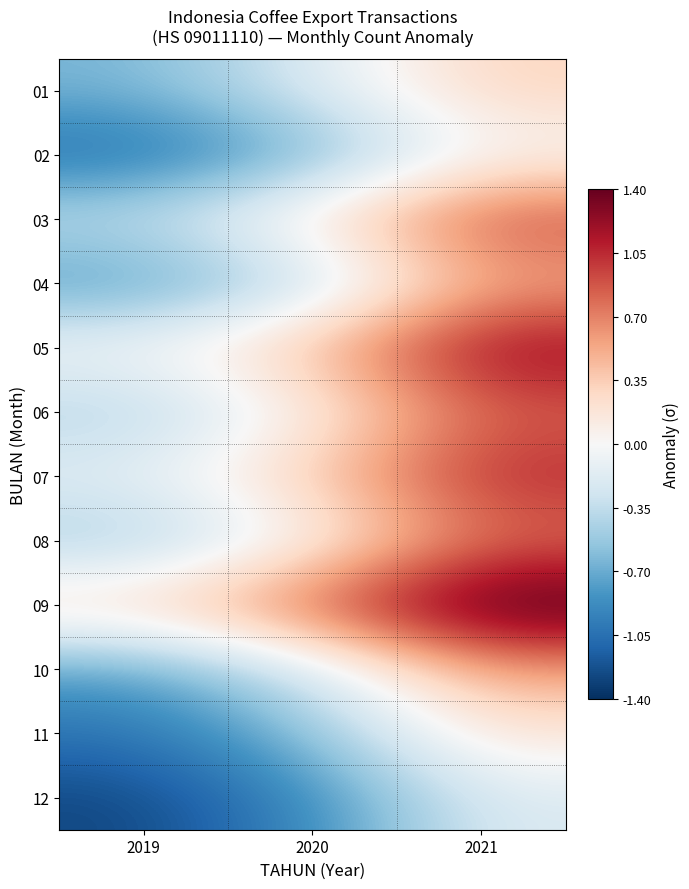

Reading right to left, what are all the values shown in this chart?

01: 2021=0.3	2020=-0.2	2019=-0.6
02: 2021=-0.0	2020=-0.7	2019=-1.1
03: 2021=1.0	2020=0.2	2019=-0.3
04: 2021=0.5	2020=-0.4	2019=-0.8
05: 2021=1.3	2020=0.4	2019=-0.0
06: 2021=0.8	2020=0.1	2019=-0.5
07: 2021=1.1	2020=0.4	2019=-0.1
08: 2021=0.8	2020=-0.0	2019=-0.5
09: 2021=1.6	2020=0.9	2019=0.3
10: 2021=0.6	2020=-0.3	2019=-0.8
11: 2021=0.2	2020=-0.6	2019=-1.0
12: 2021=-0.2	2020=-0.9	2019=-1.3